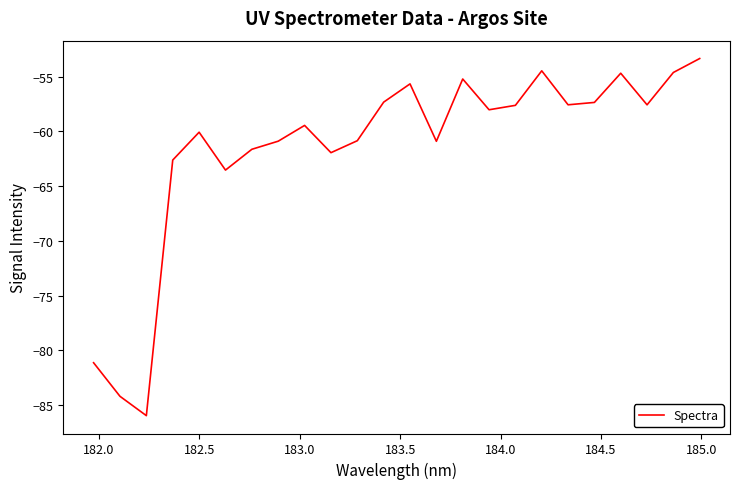

What is the smallest value displayed?

-86.0